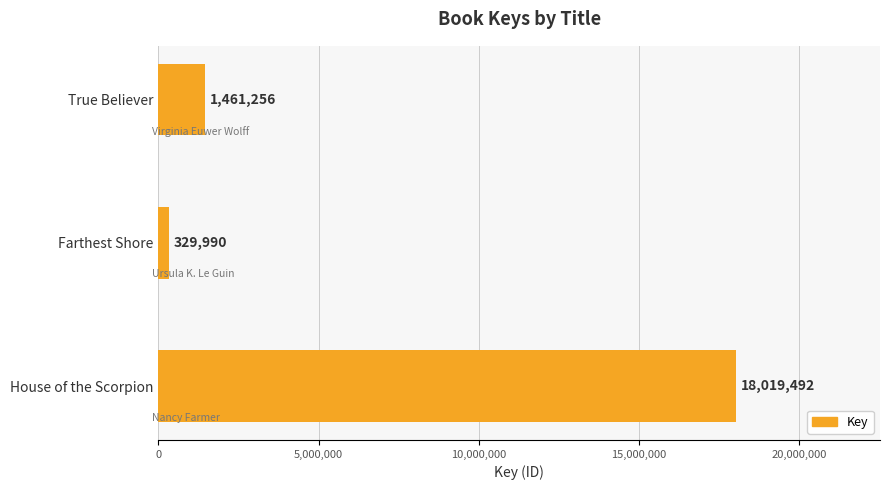

Rank the categories by value from highest to lowest.

House of the Scorpion, True Believer, Farthest Shore